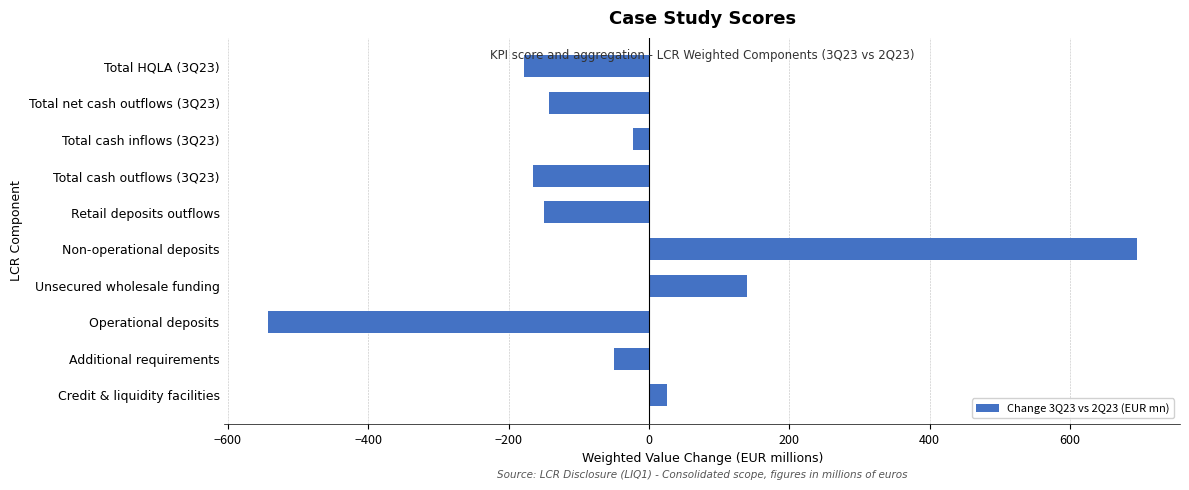

Does the chart contain stacked bars?

No